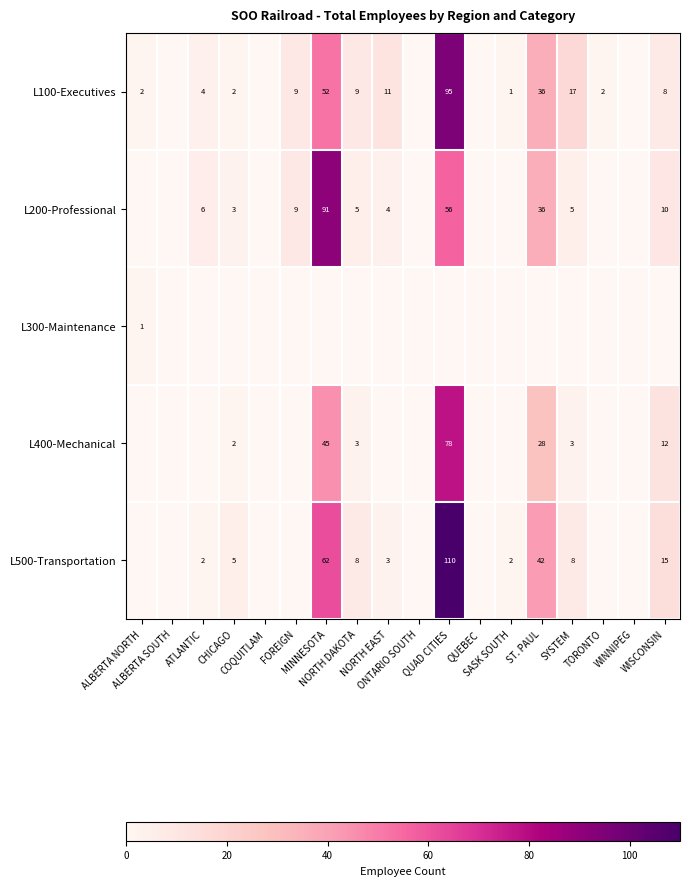

What is the sum of all L500-Transportation values?

257